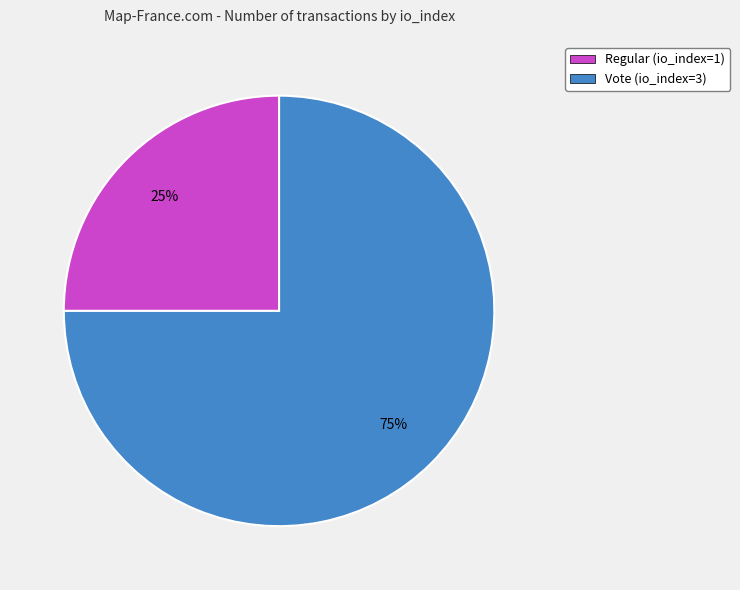

What percentage is the Vote (io_index=3) slice, to the nearest percent?

75%